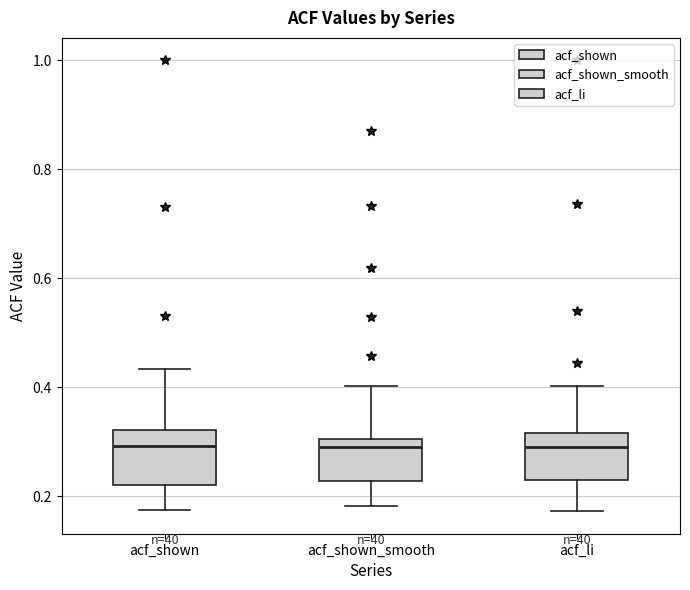

Where is the lower edge of the box for acf_shown on the y-axis? The values are not printed on the chart, so give them approximately, as read against the axis.

0.22